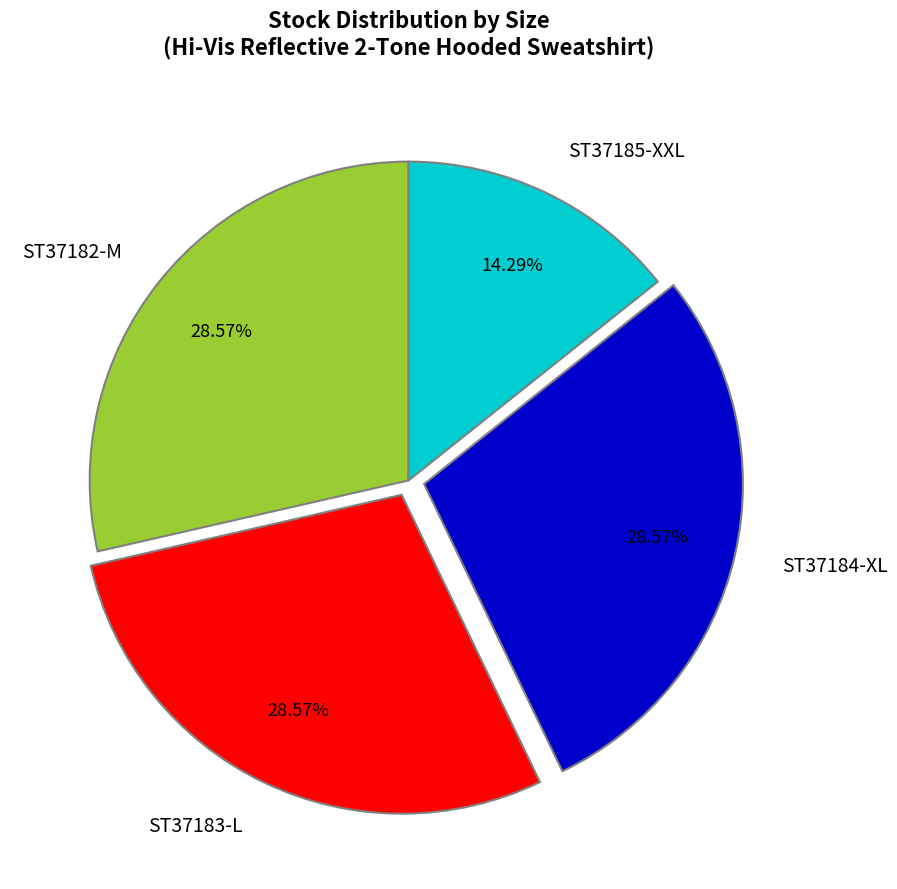

The ST37185-XXL slice represents 24% of the pie. True or false?

False